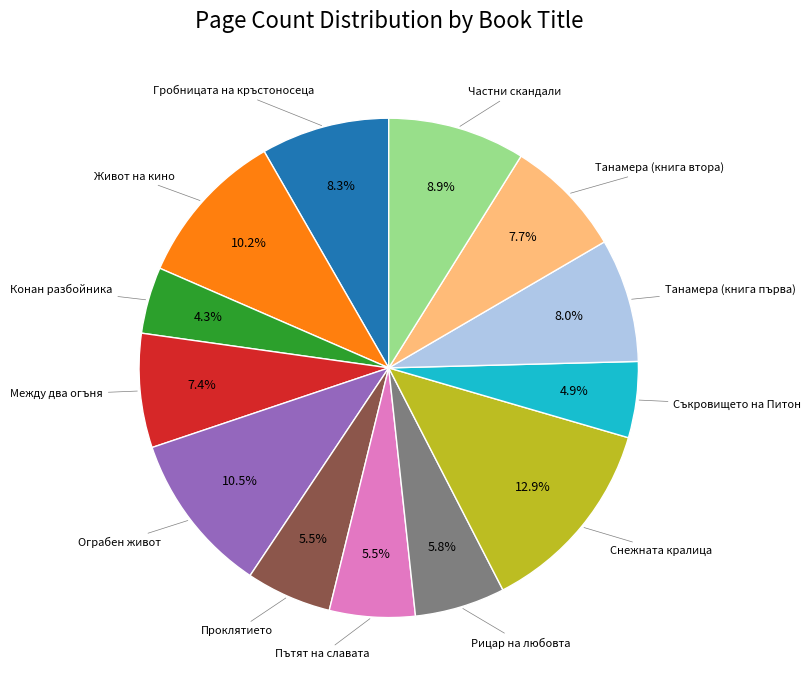

Does any single category account for the majority?

No